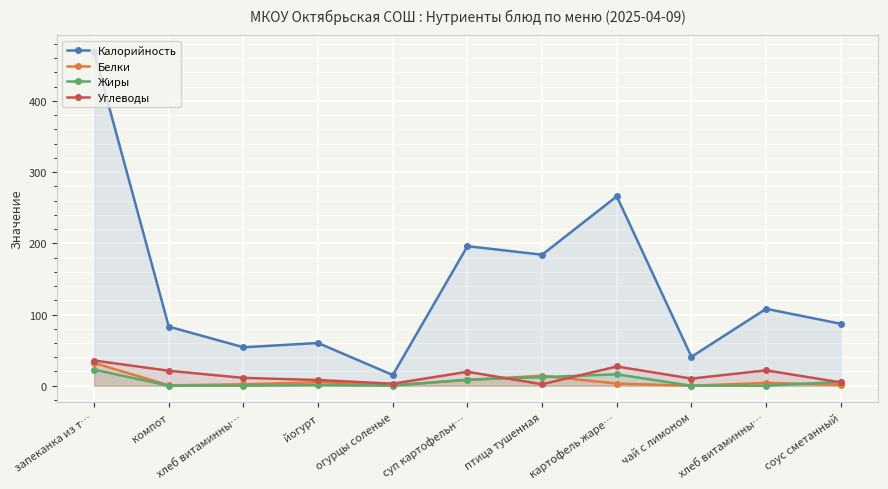

What is the maximum value shown in the chart?

469.0